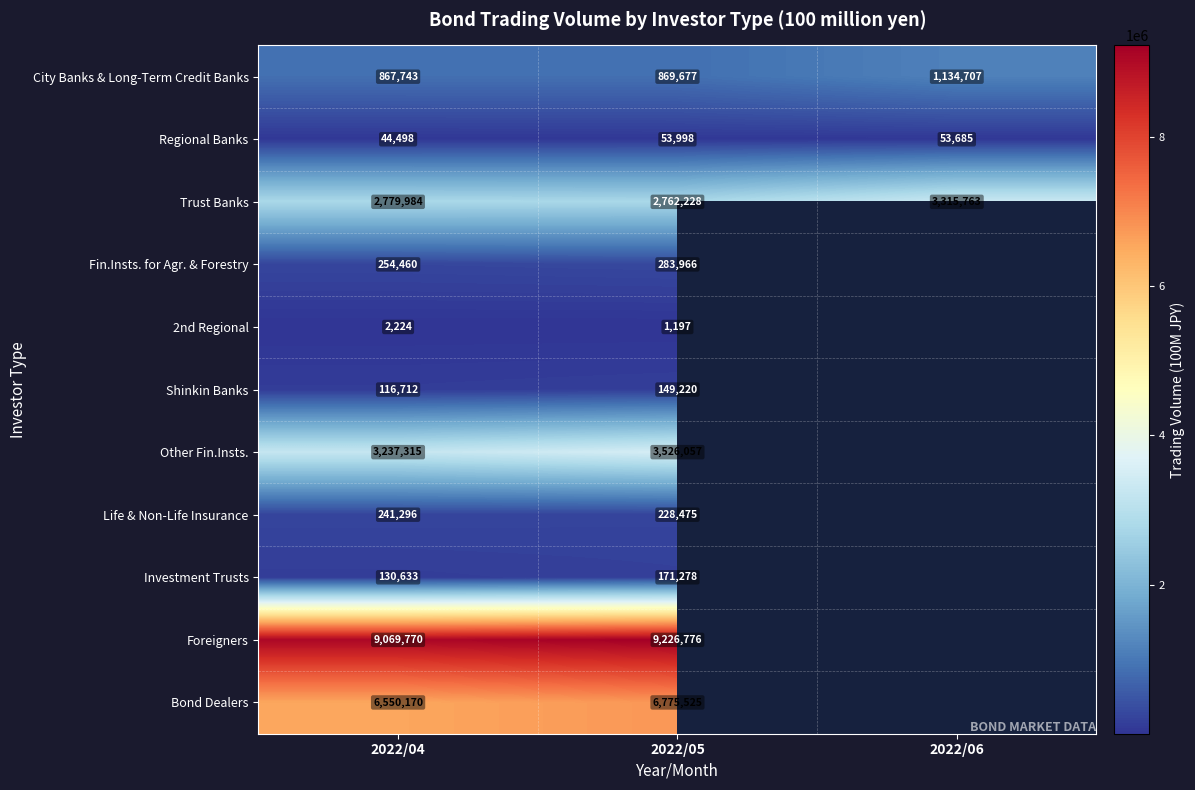

What is the total value across all series at 2022/05?

24048397